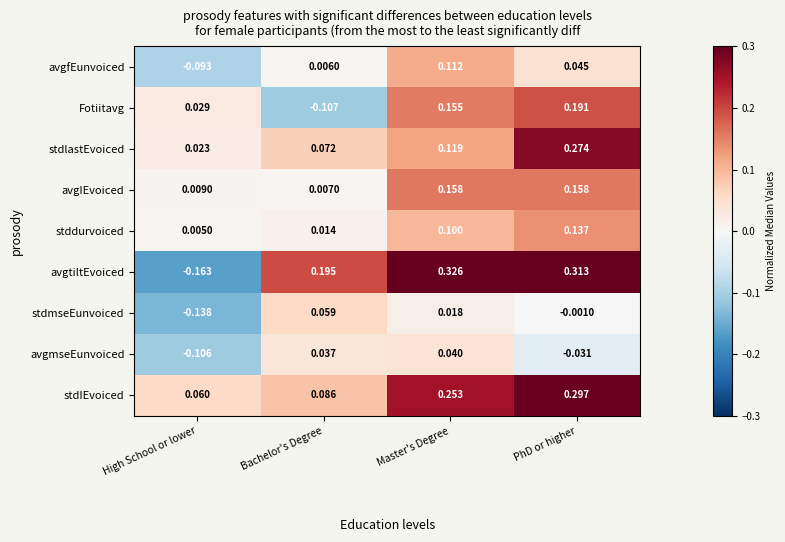

At which category is the sum across all series the highest?

PhD or higher